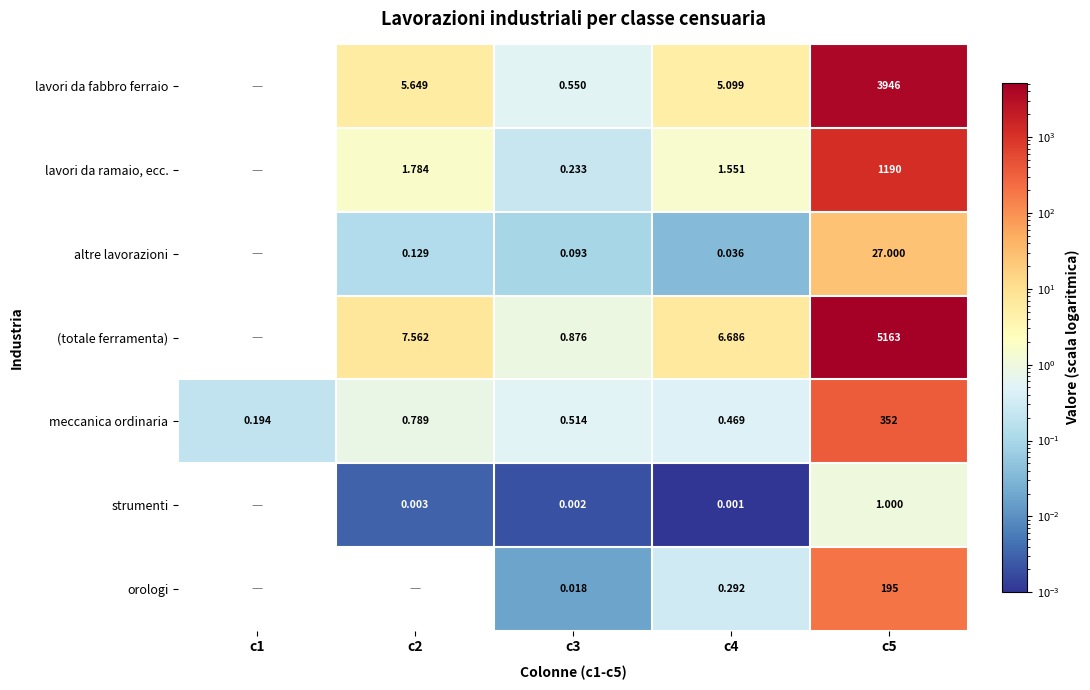

Which series changed the most between c3 and c4?

(totale ferramenta)